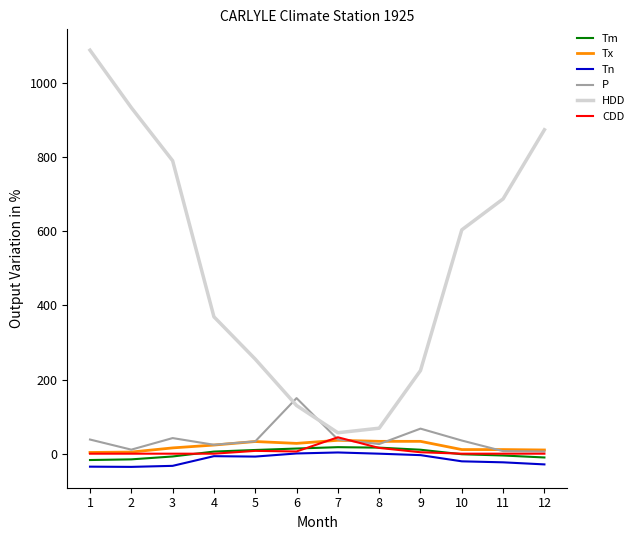

What is the minimum value for Tx?

3.3